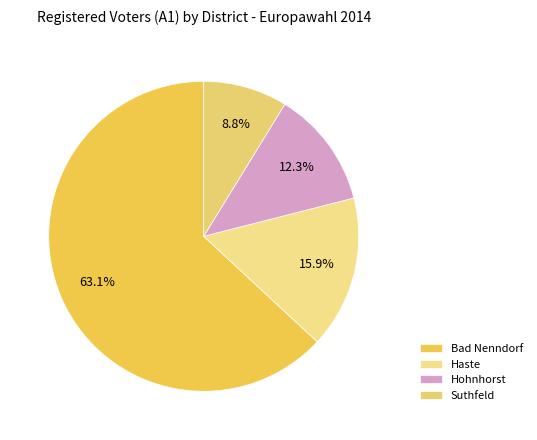

Combined, what portion of the pie is Haste and Hohnhorst?

28.1%